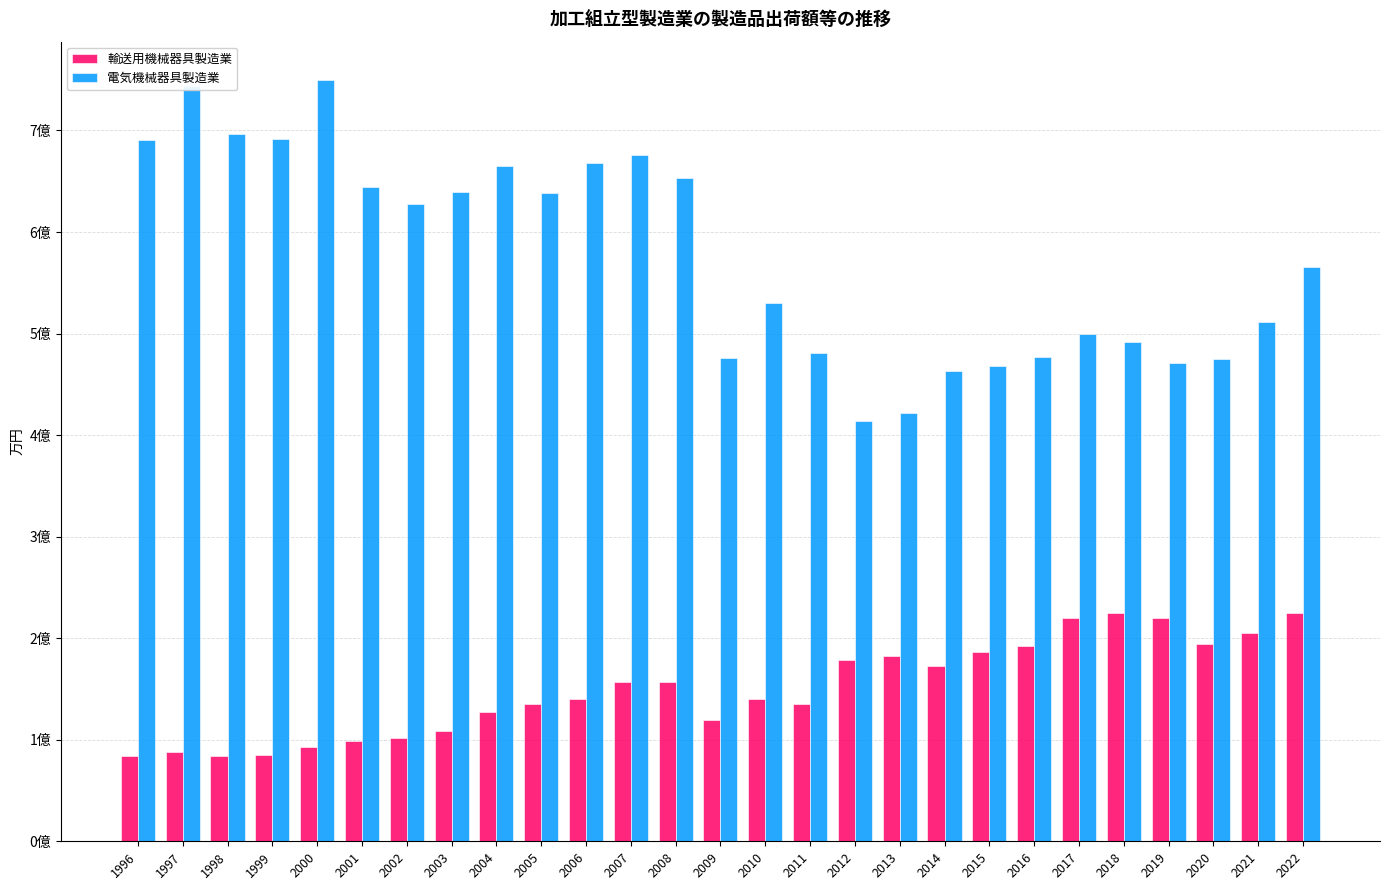

What are all the series names shown in the legend?

輸送用機械器具製造業, 電気機械器具製造業